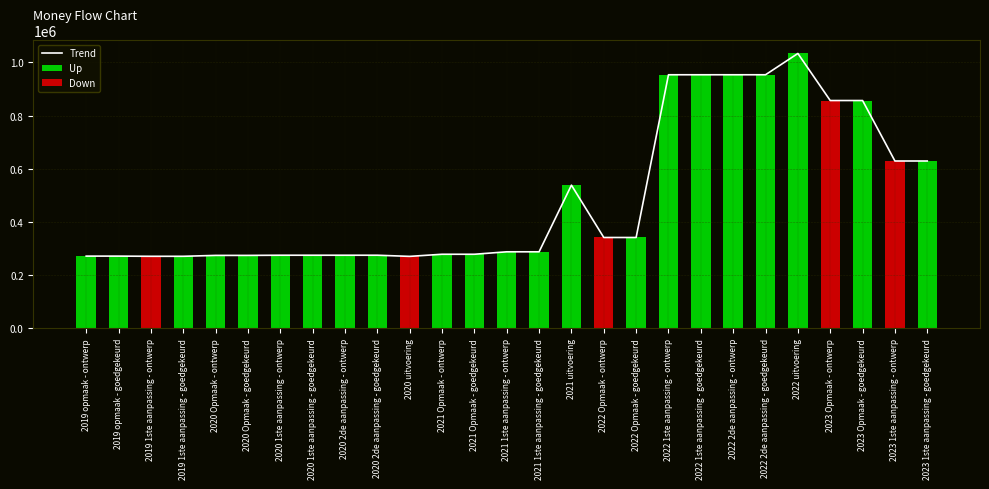

The value at 2021 uitvoering is 734502. True or false?

False